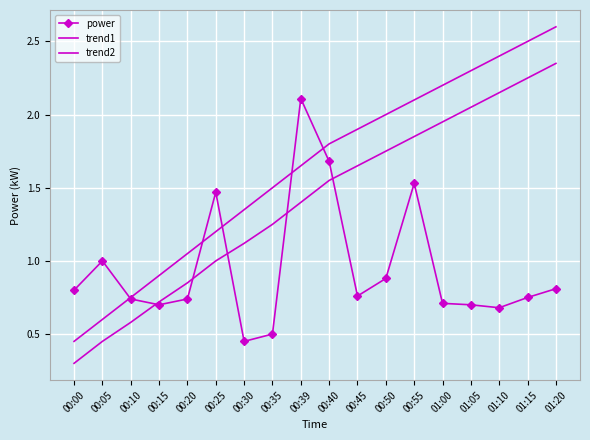

Reading left to right, what are all the values shown in this chart?

power: 0.8	1.0	0.7	0.7	0.7	1.5	0.5	0.5	2.1	1.7	0.8	0.9	1.5	0.7	0.7	0.7	0.8	0.8
trend1: 0.5	0.6	0.8	0.9	1.1	1.2	1.4	1.5	1.6	1.8	1.9	2.0	2.1	2.2	2.3	2.4	2.5	2.6
trend2: 0.3	0.5	0.6	0.7	0.8	1.0	1.1	1.2	1.4	1.6	1.6	1.8	1.9	1.9	2.0	2.1	2.2	2.4